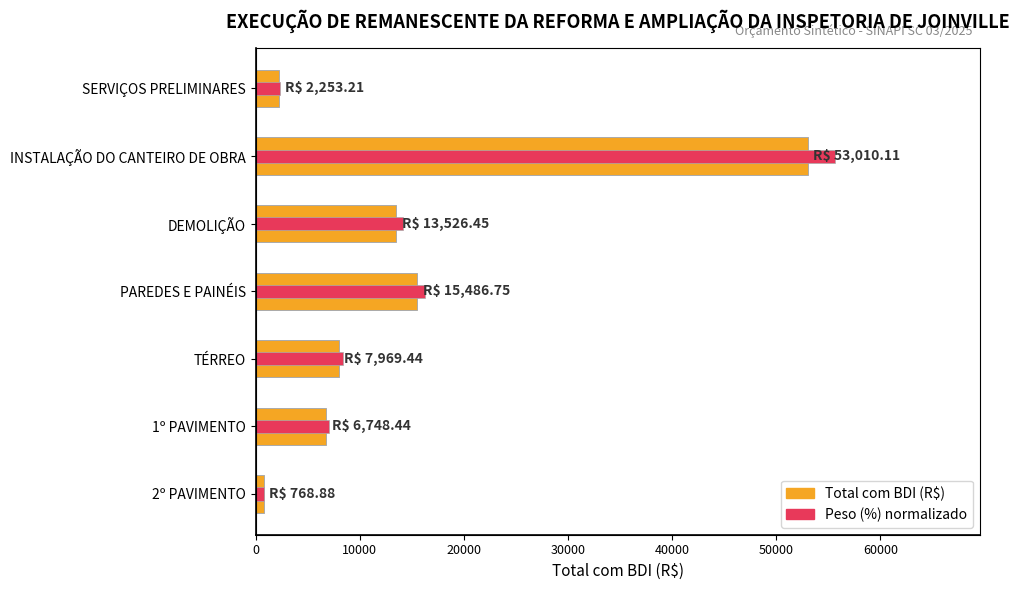

How many values in the Total com BDI series are below 7969?

3